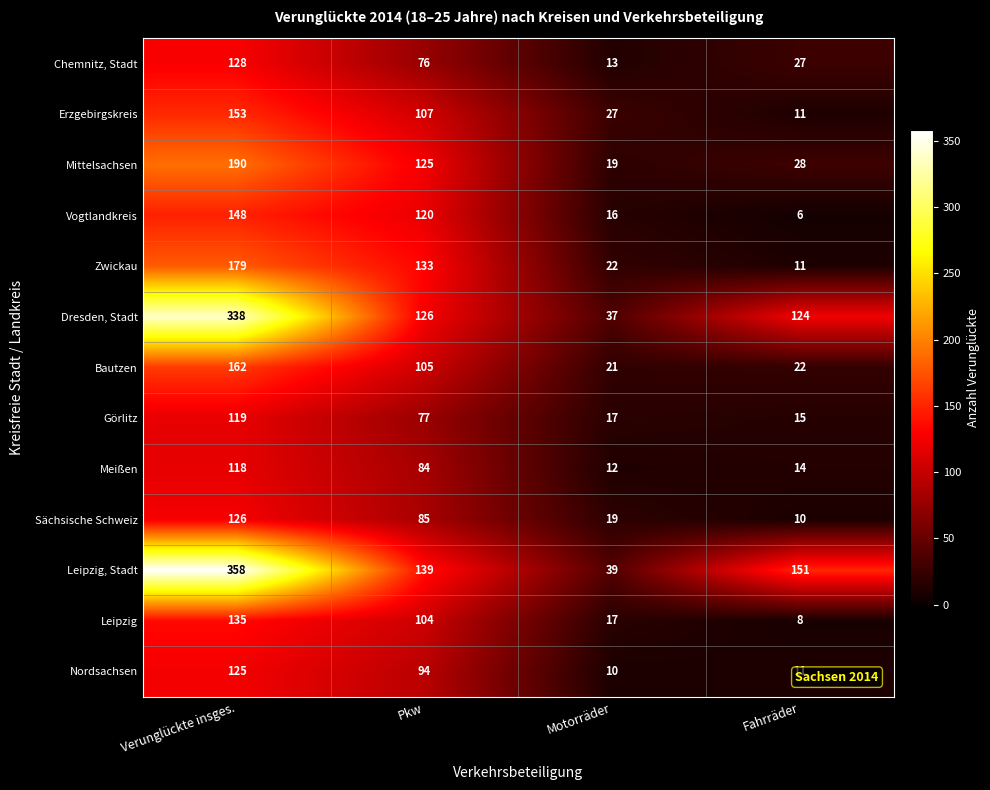

What is the sum of the Sächsische Schweiz values at Pkw and Motorräder?

104